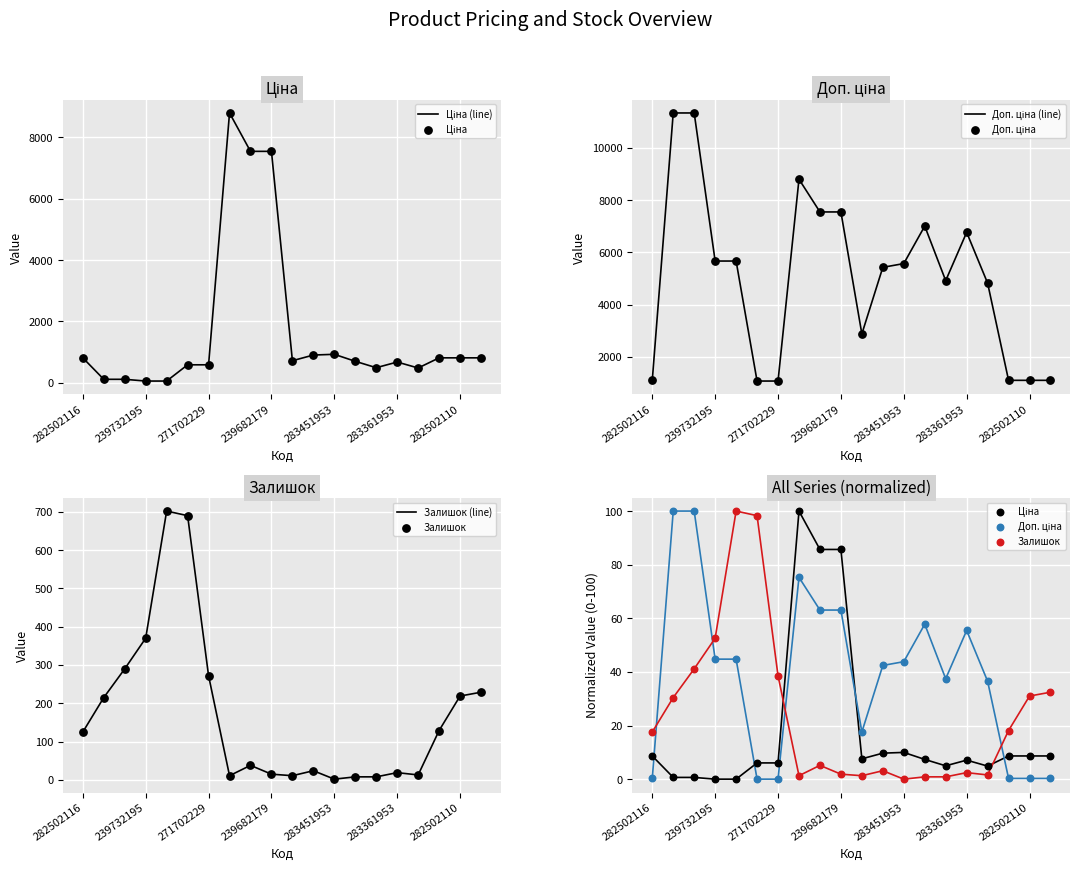

Which series contains the highest Y value?

Доп. ціна (line)